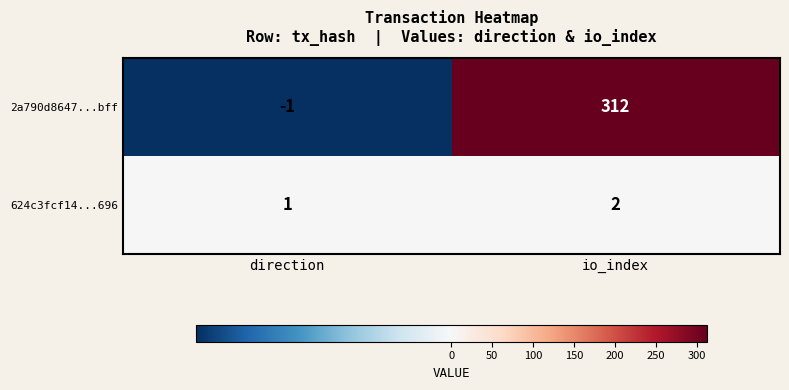

At which label is 2a790d8647...bff closest to 155?

direction